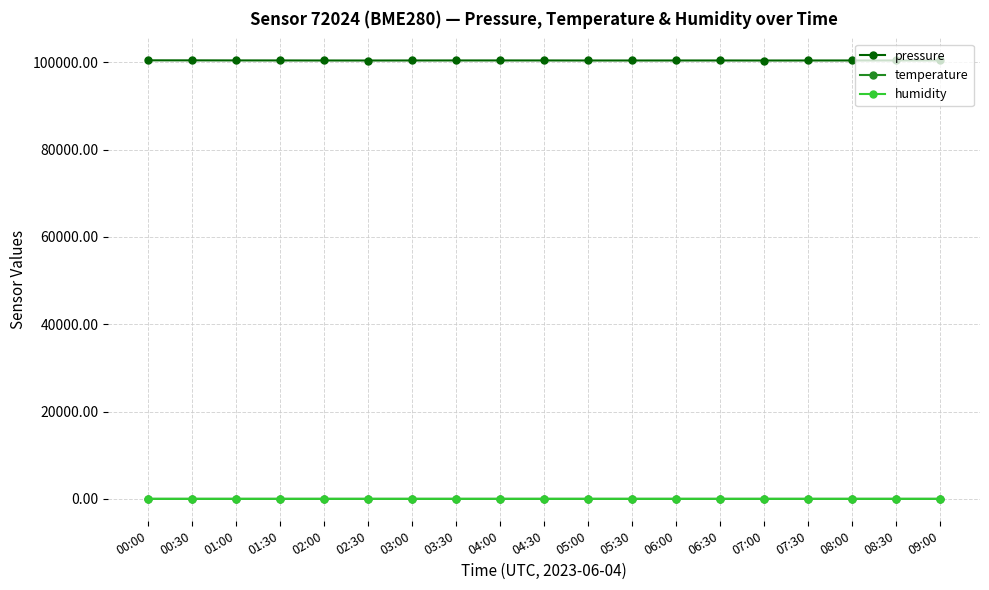

Which series has the largest range (max minus min)?

pressure